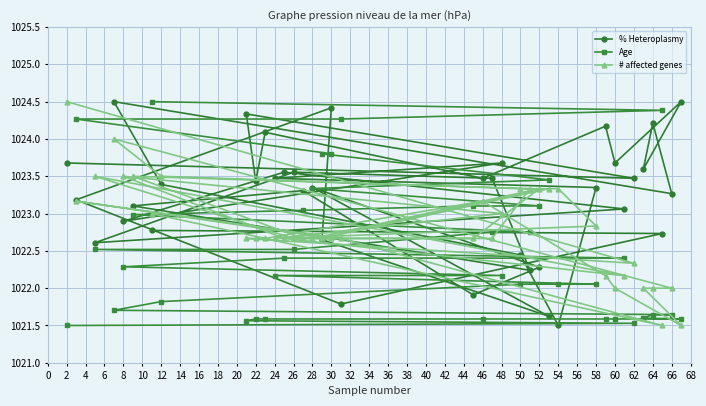

The Age series shows 710.6 at 12. True or false?

False